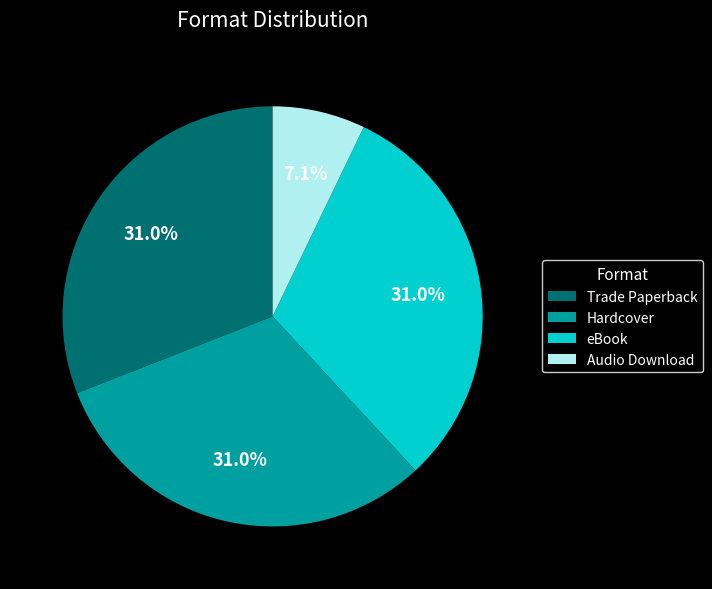

Is Audio Download the majority of the pie?

No